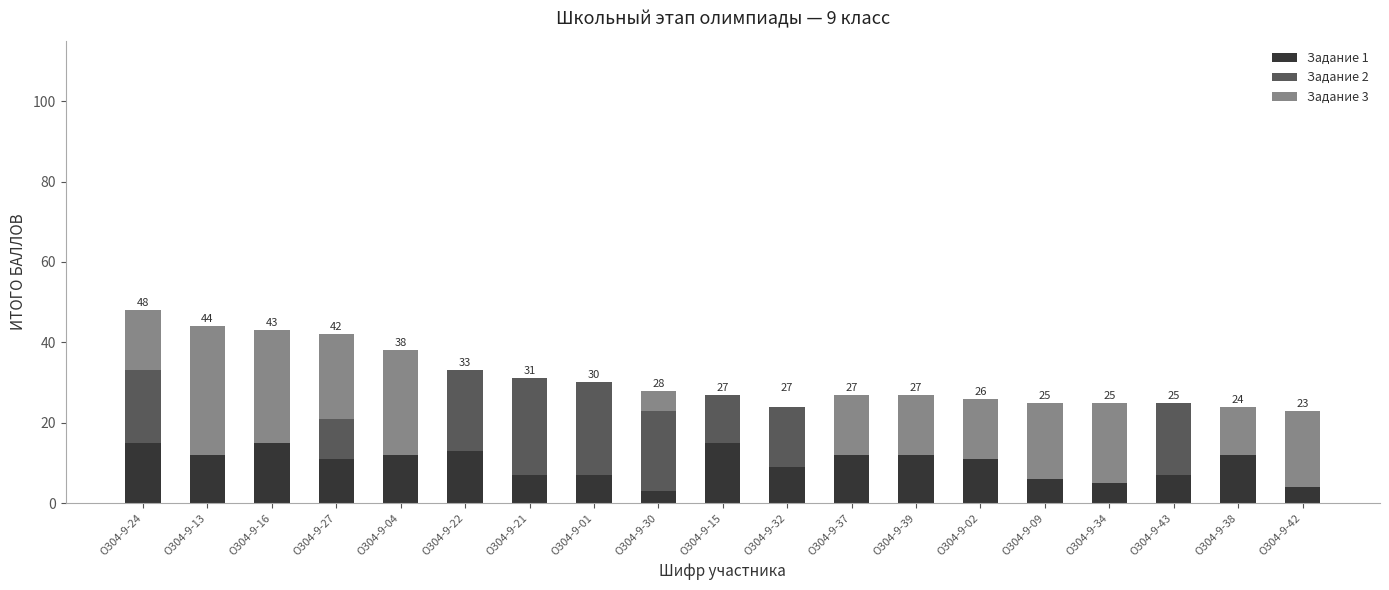

Is it true that Задание 1 equals 6 at О304-9-09?

True